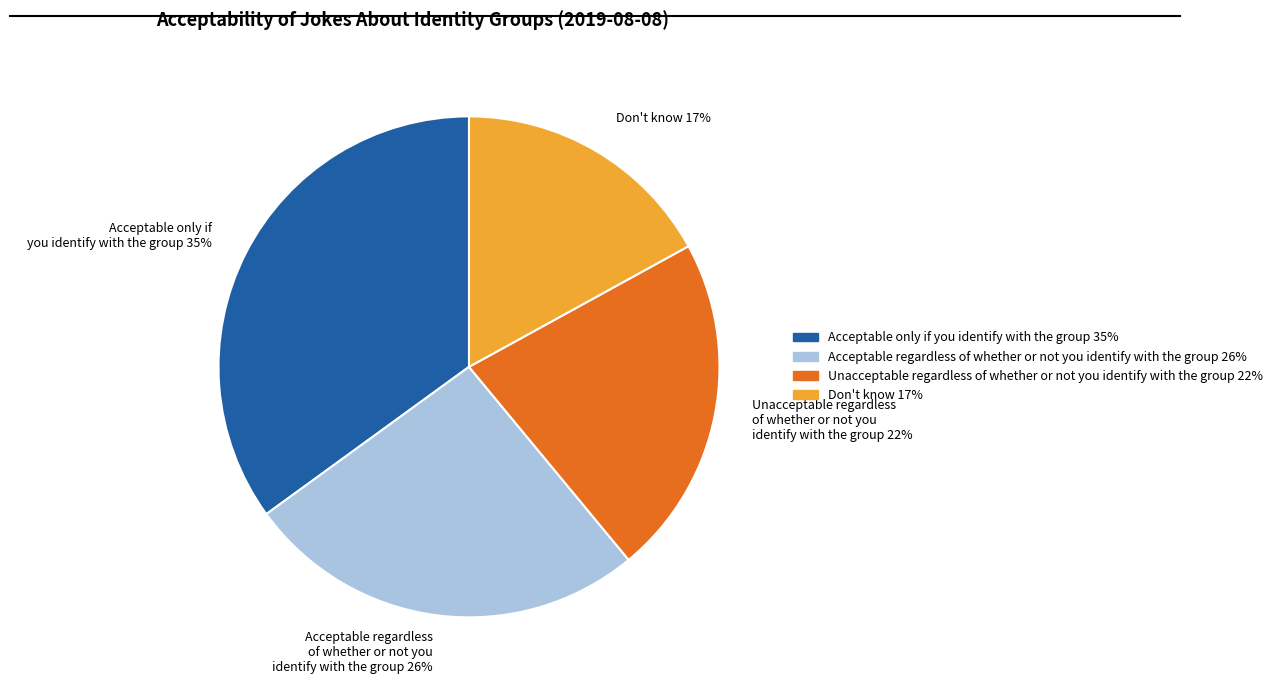

To the nearest percent, what is the combined percentage of Acceptable only if you identify with the group and Unacceptable regardless of whether or not you identify with the group?

57%